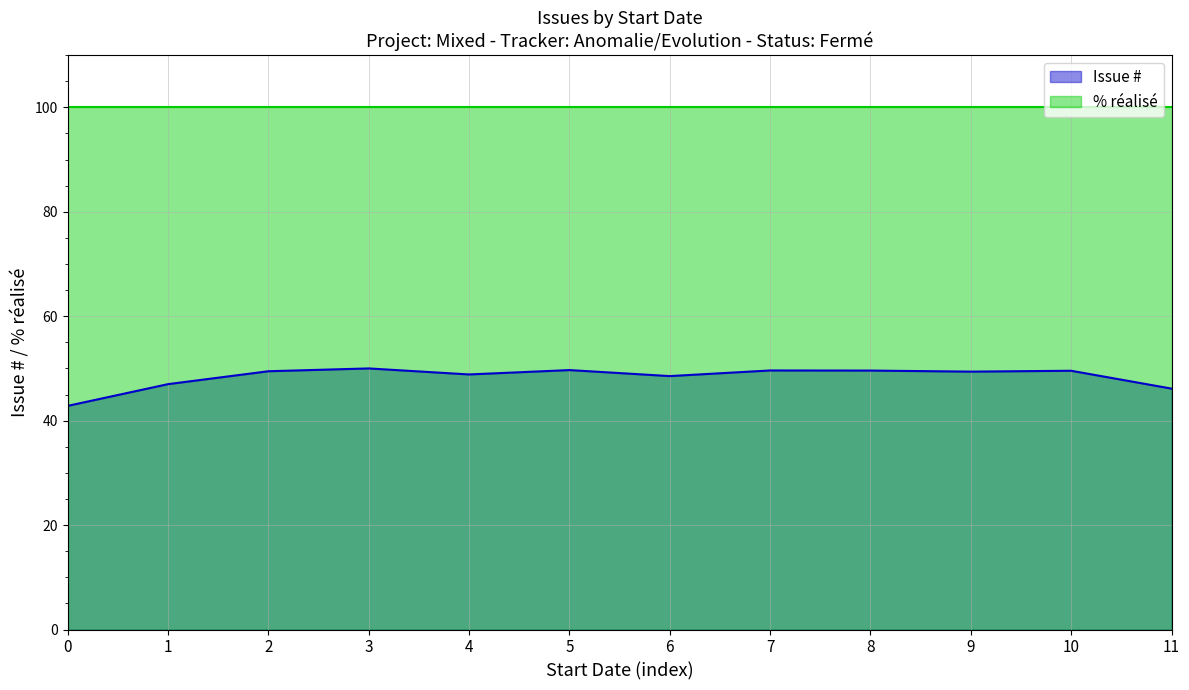

Rank the series by their maximum value, from lowest to highest.

Issue #, % réalisé